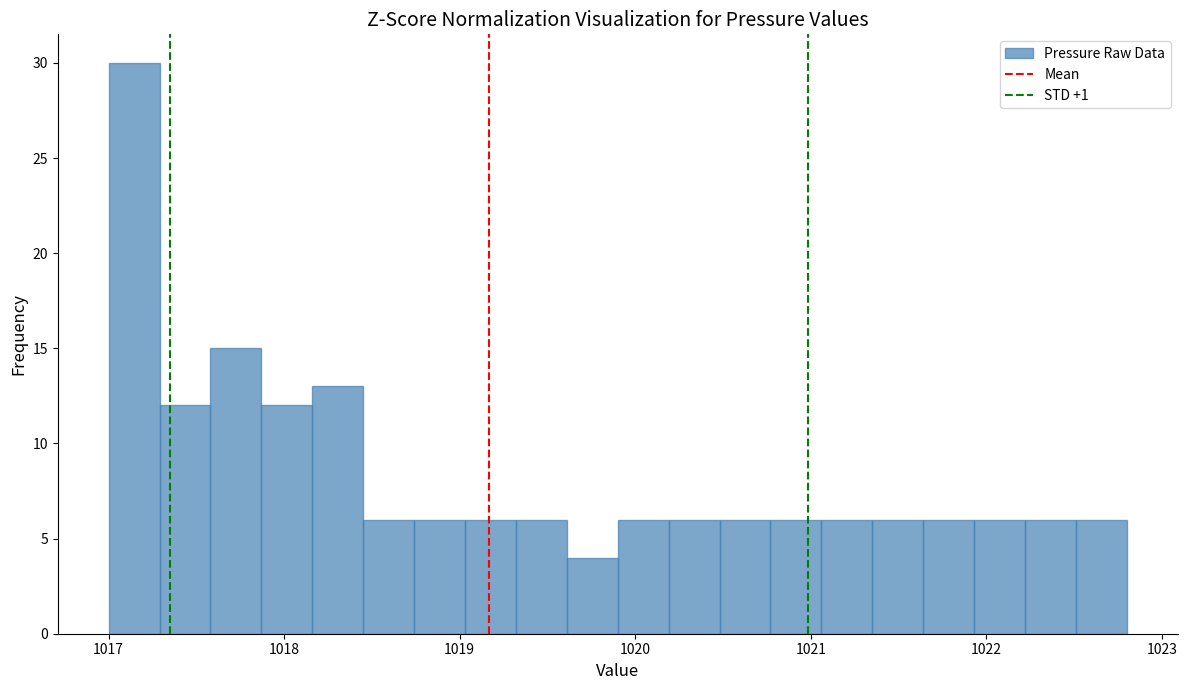

Read against the x-axis, roughly where is the centre of the tallest bar?

1017.1